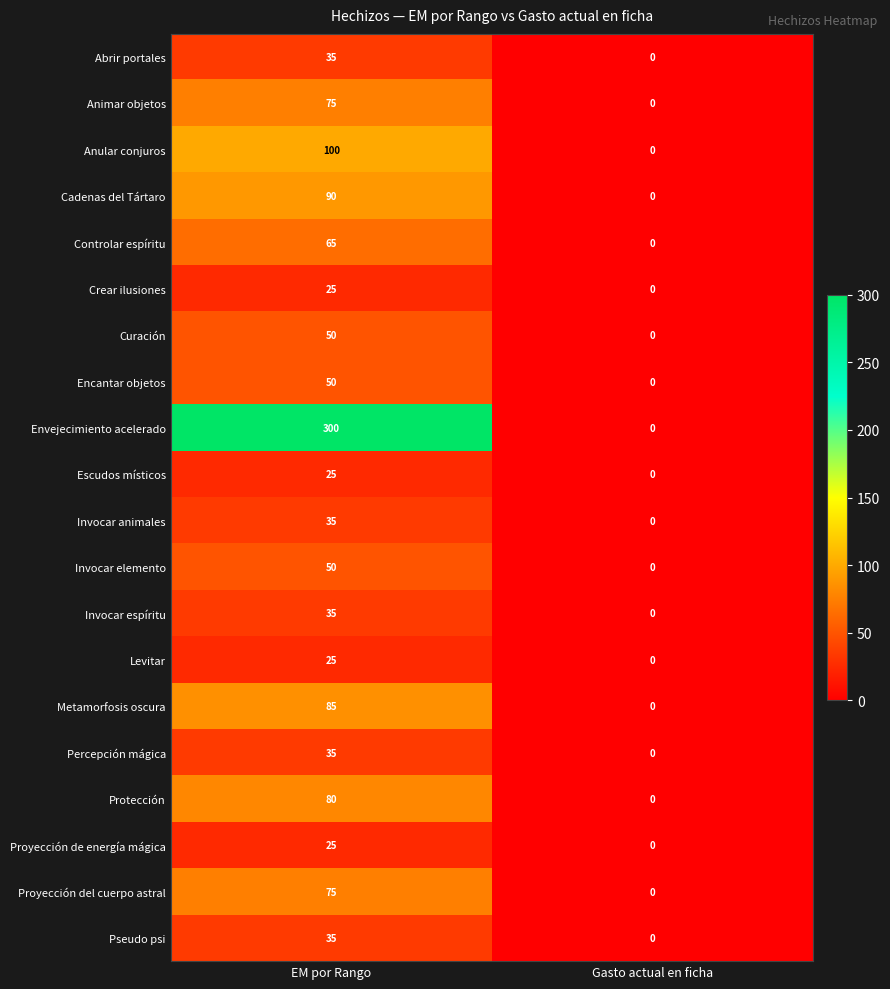

At which label is Proyección del cuerpo astral closest to 37?

Gasto actual en ficha